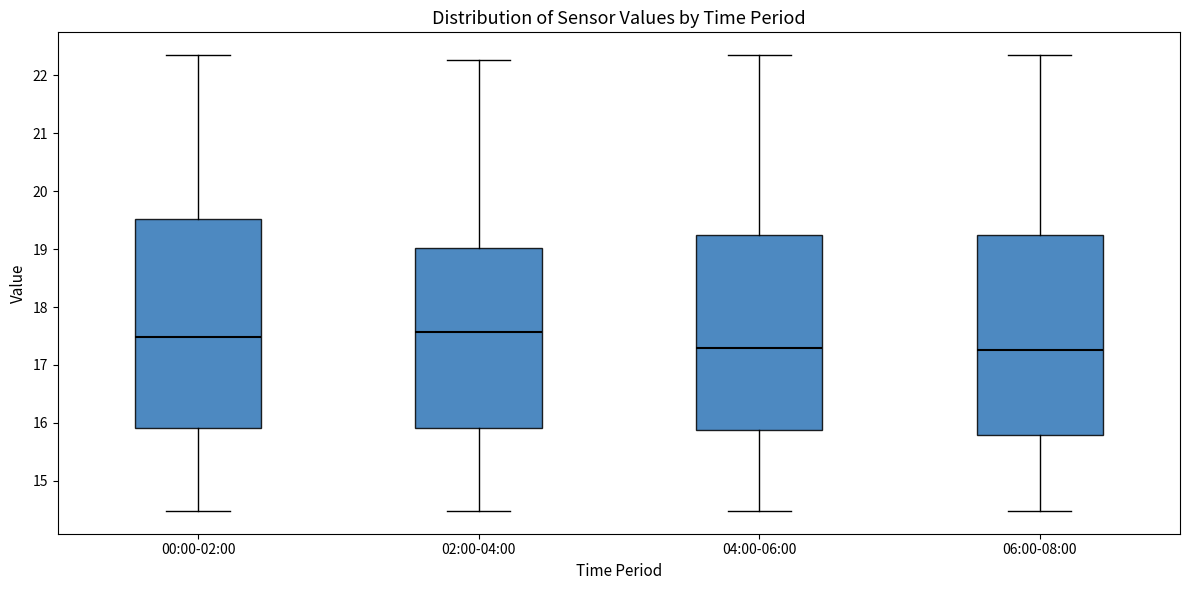

Reading left to right, transcribe this box plot: for each box, give where its median line is, the range the box spans, and where its two whiskers end, as read against the y-axis. The values are not printed on the chart, so give them approximately, as read against the axis.

00:00-02:00: median 17.5, box 15.9 to 19.5, whiskers 14.5 to 22.4
02:00-04:00: median 17.6, box 15.9 to 19.0, whiskers 14.5 to 22.3
04:00-06:00: median 17.3, box 15.9 to 19.2, whiskers 14.5 to 22.4
06:00-08:00: median 17.3, box 15.8 to 19.2, whiskers 14.5 to 22.4